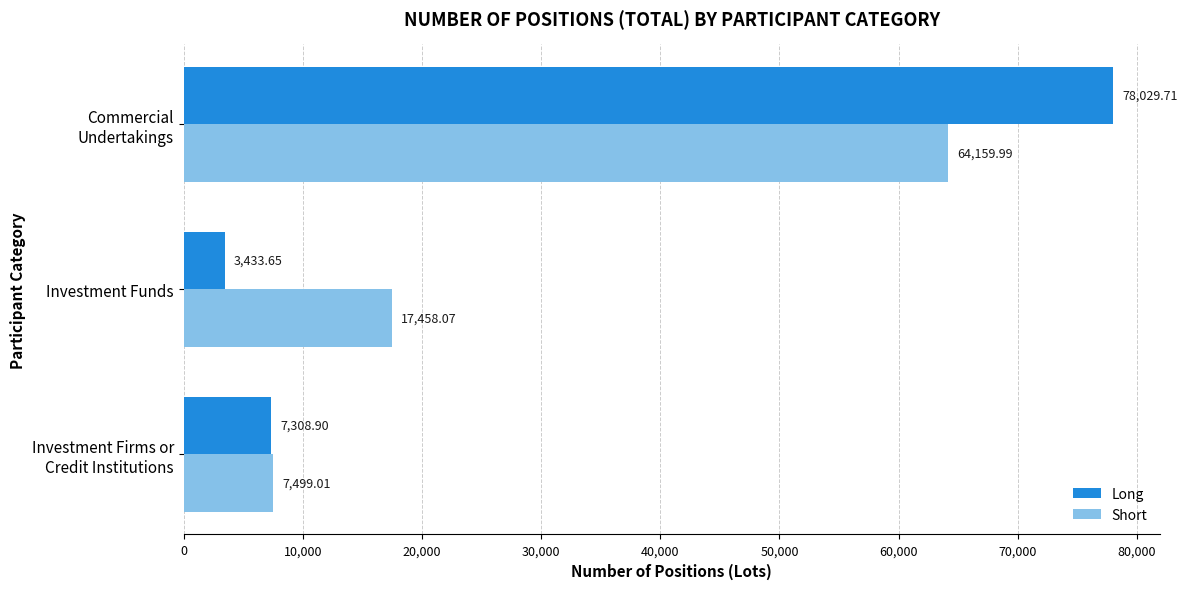

At which label does Long reach its minimum?

Investment Funds